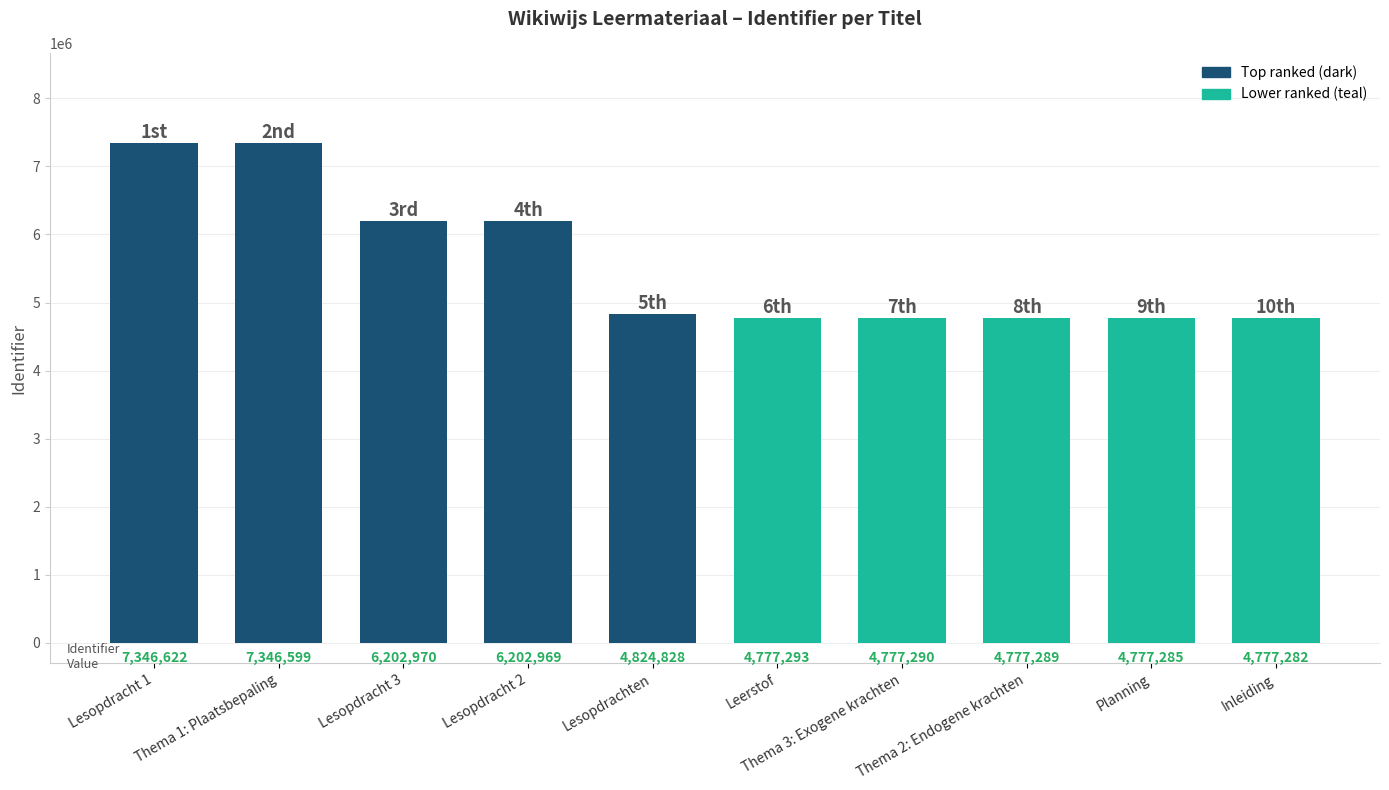

What position from the right is Lesopdracht 3?

8